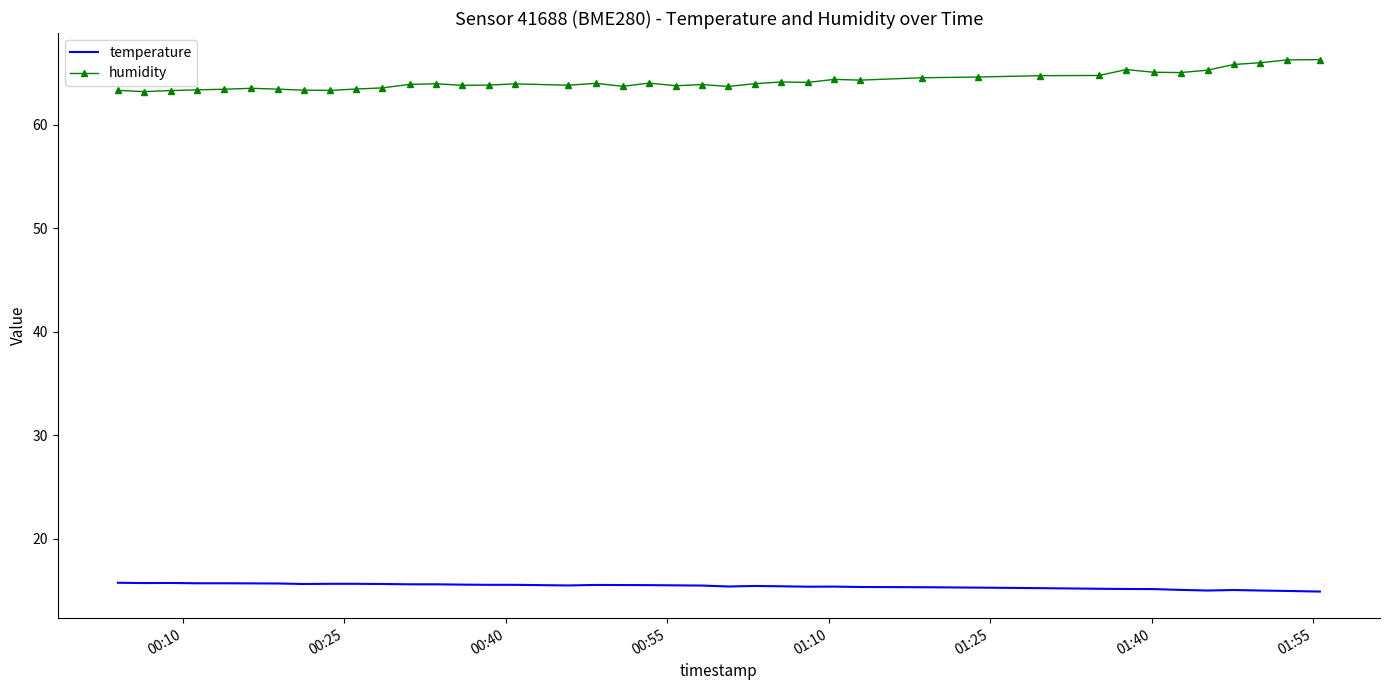

True or false: temperature and humidity intersect in this chart.

False